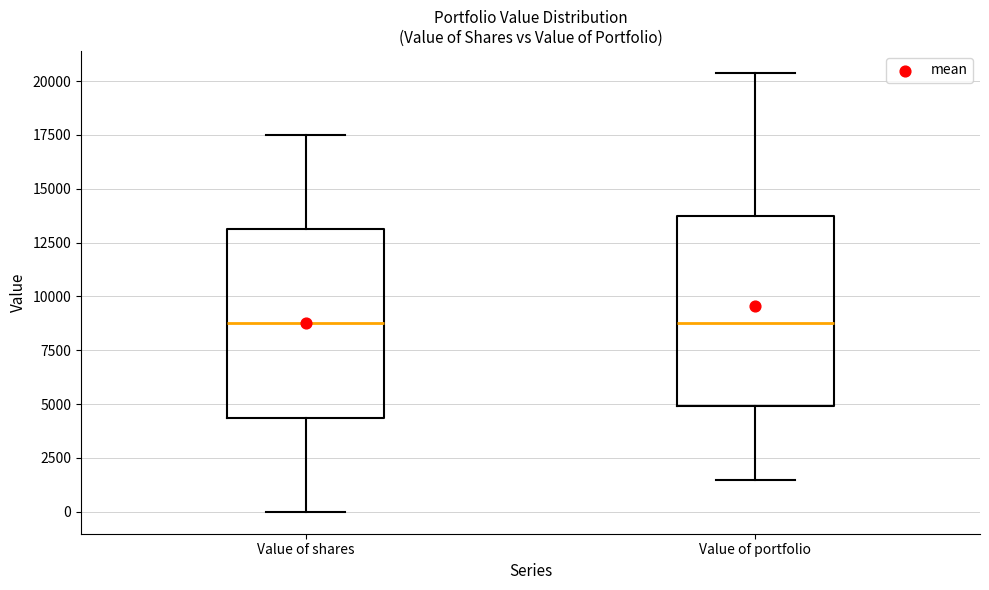

Where is the upper edge of the box for Value of portfolio on the y-axis? The values are not printed on the chart, so give them approximately, as read against the axis.

13500